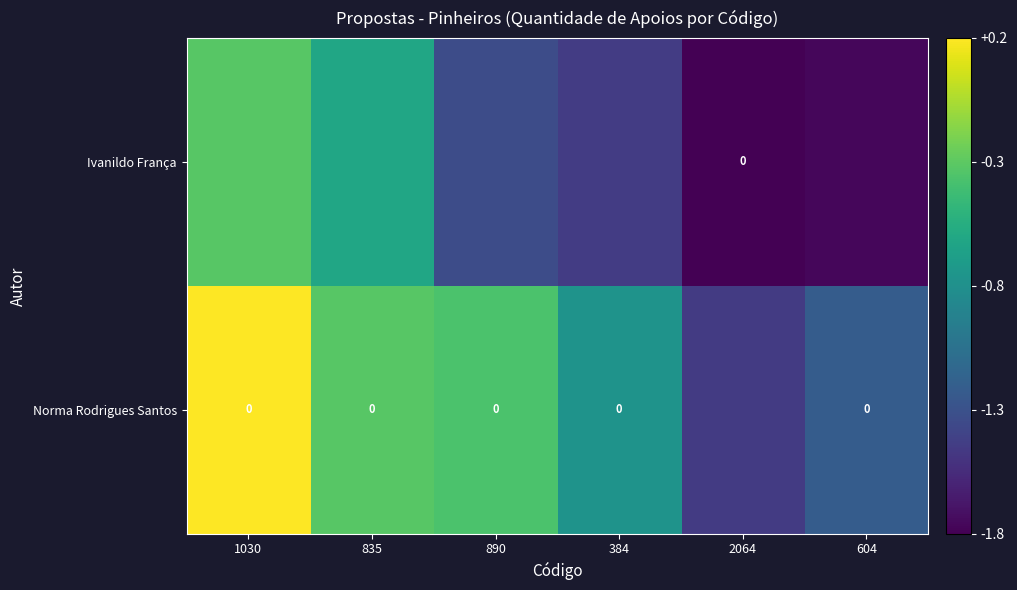

What value does the Ivanildo França series have at 890?

-1.3